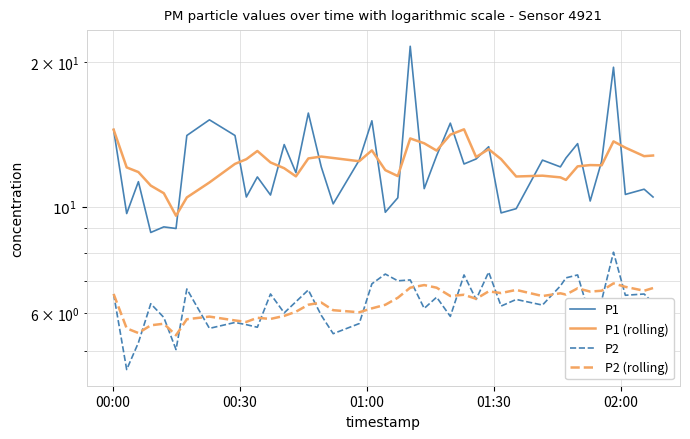

True or false: P1 (rolling) has more than 0 points higher than both neighbors.

True